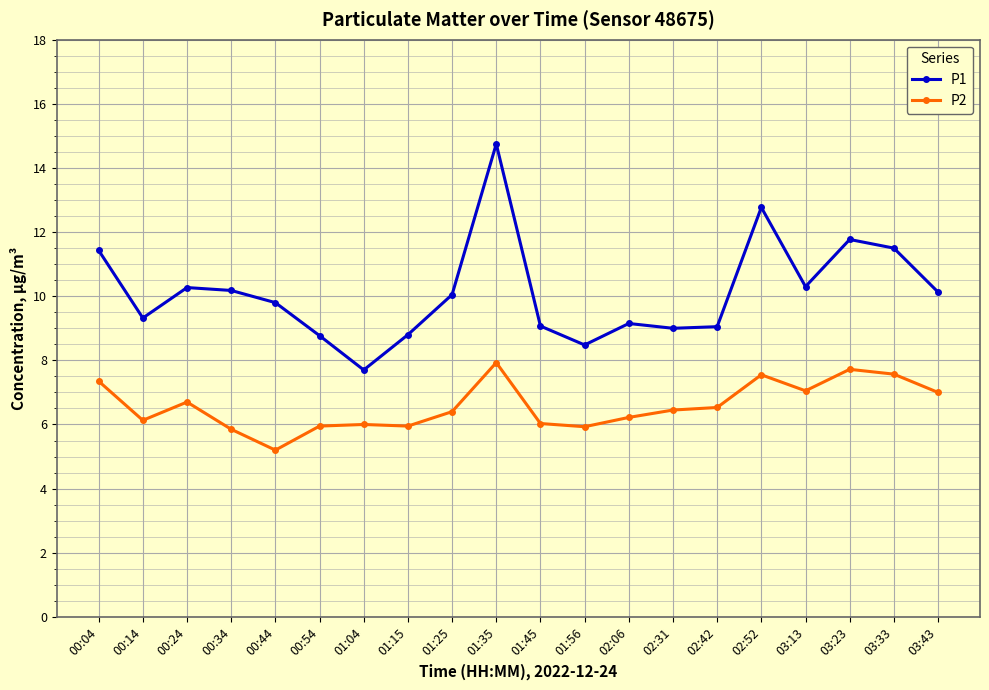

True or false: P2 and P1 cross at least once.

False